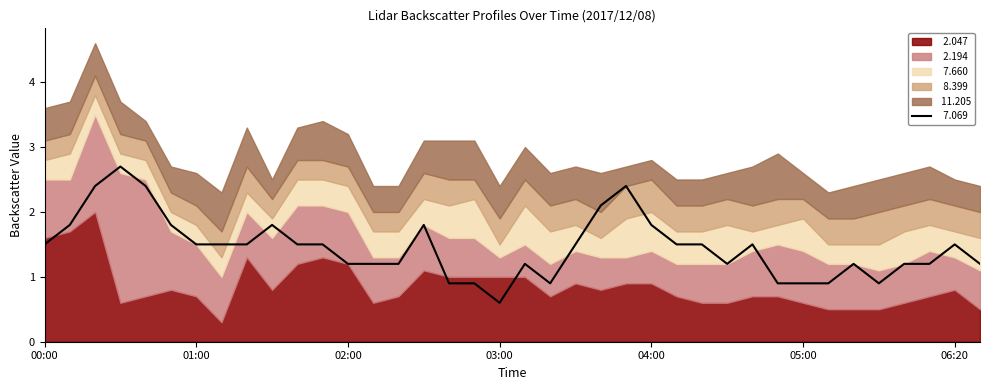

What is the label of the 30th point from the right?

01:20